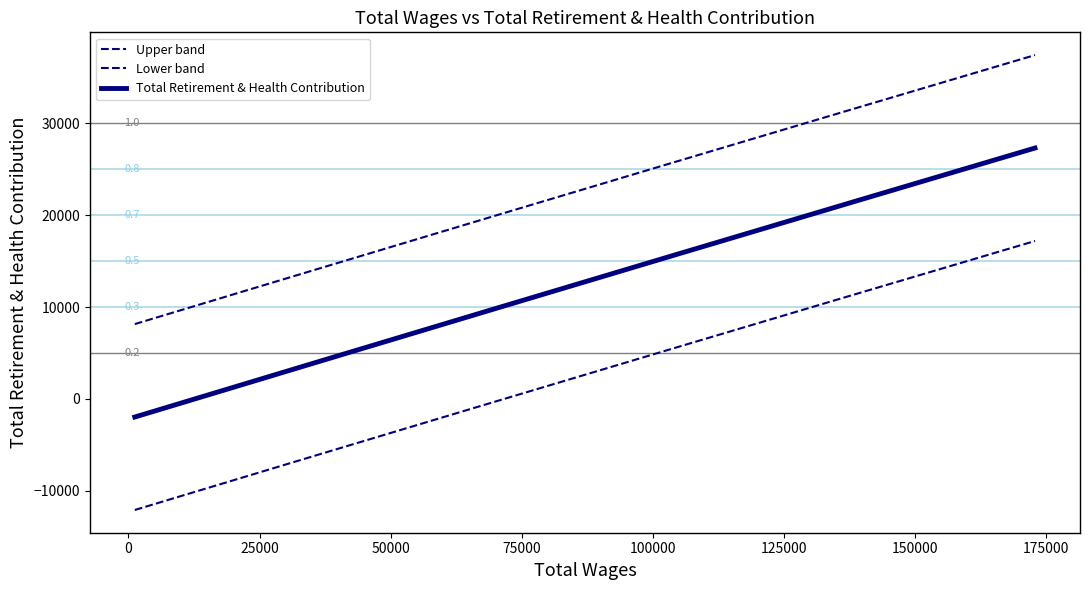

How many lines are shown in the chart?

3